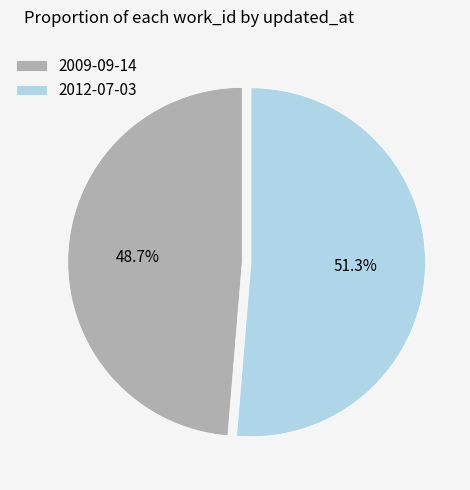

What percentage is NOT represented by 2009-09-14?

51.3%